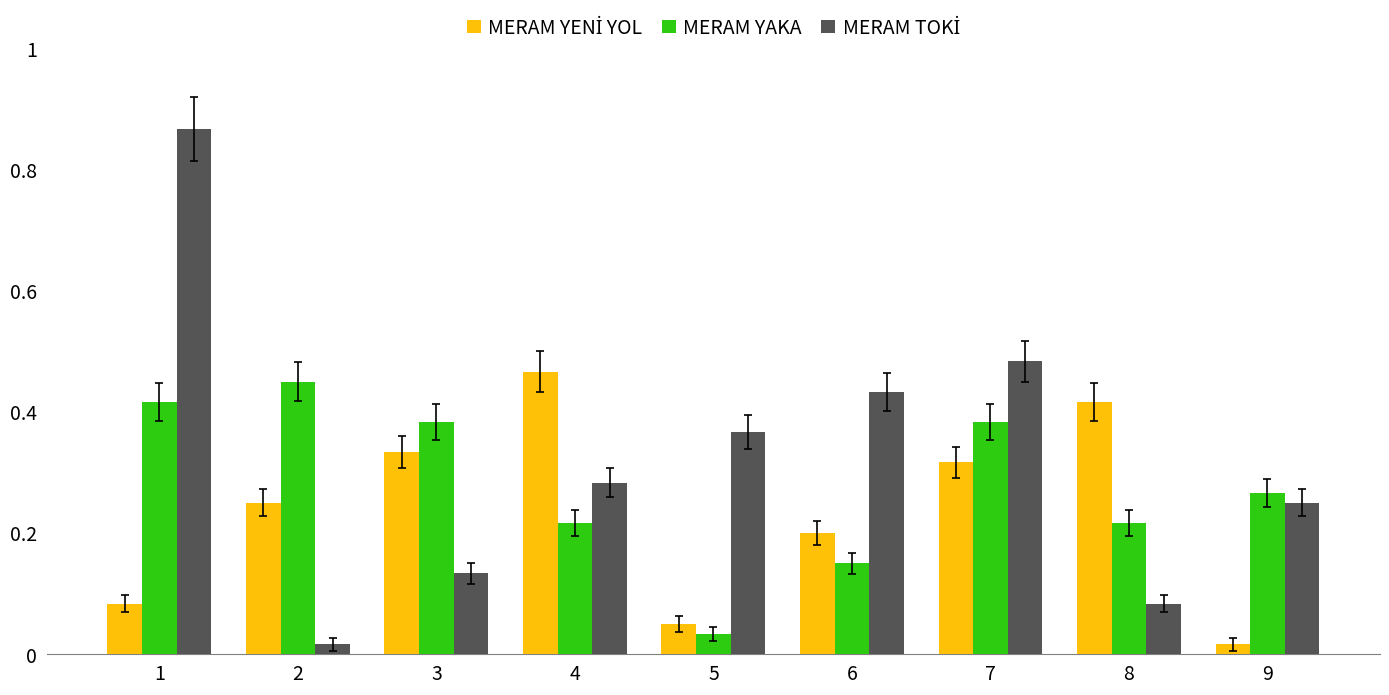

How many bars are there in total?

27